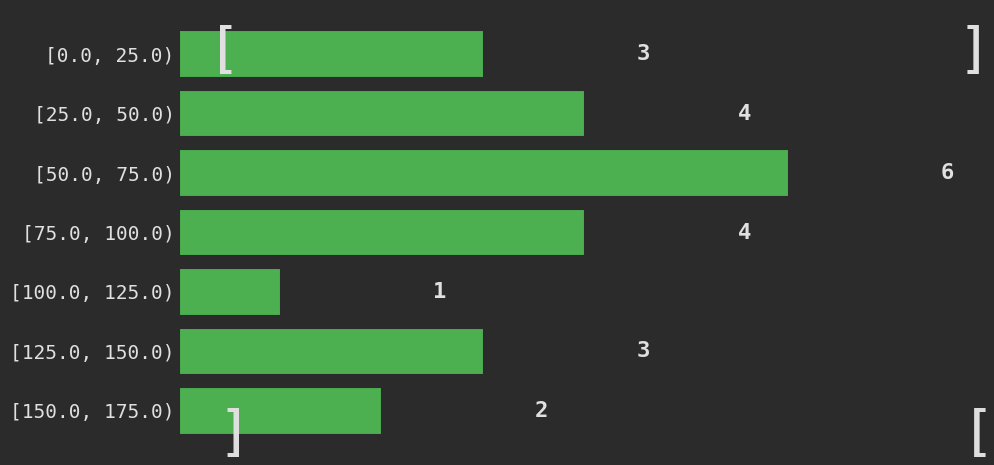

Reading top to bottom, what are all the values shown in this chart?

3	4	6	4	1	3	2